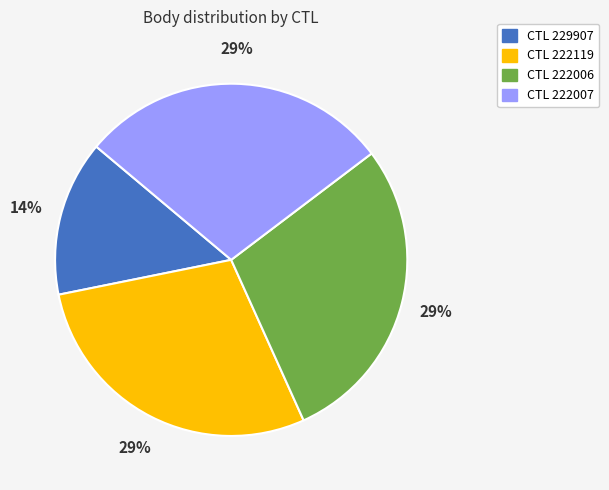

Is there a majority slice in this chart?

No